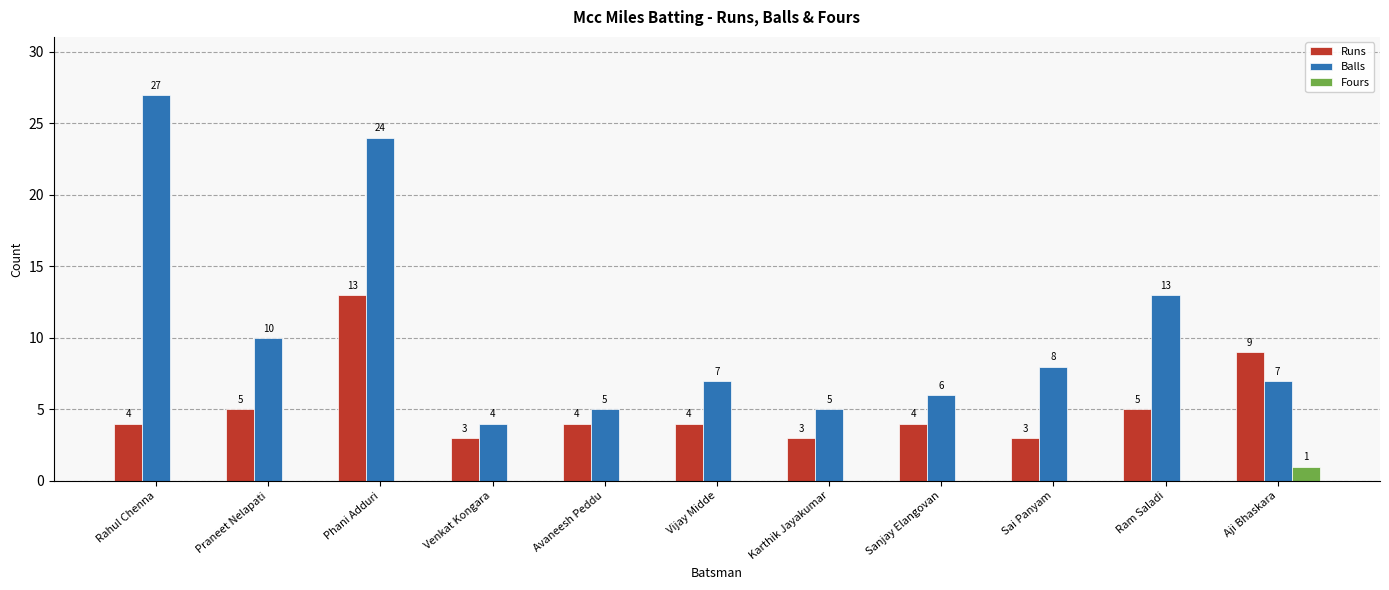

Reading left to right, transcribe all the data shown in this chart.

Runs: 4	5	13	3	4	4	3	4	3	5	9
Balls: 27	10	24	4	5	7	5	6	8	13	7
Fours: 0	0	0	0	0	0	0	0	0	0	1